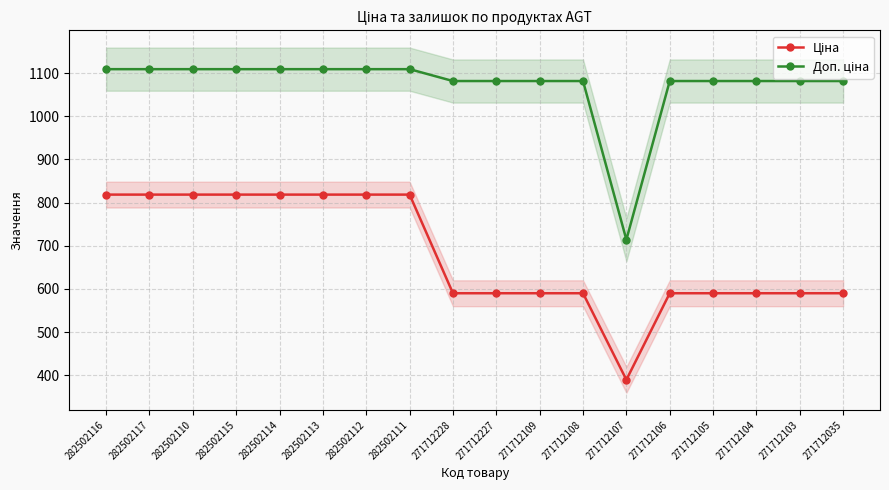

Where does the Ціна series first go above 589?

282502116